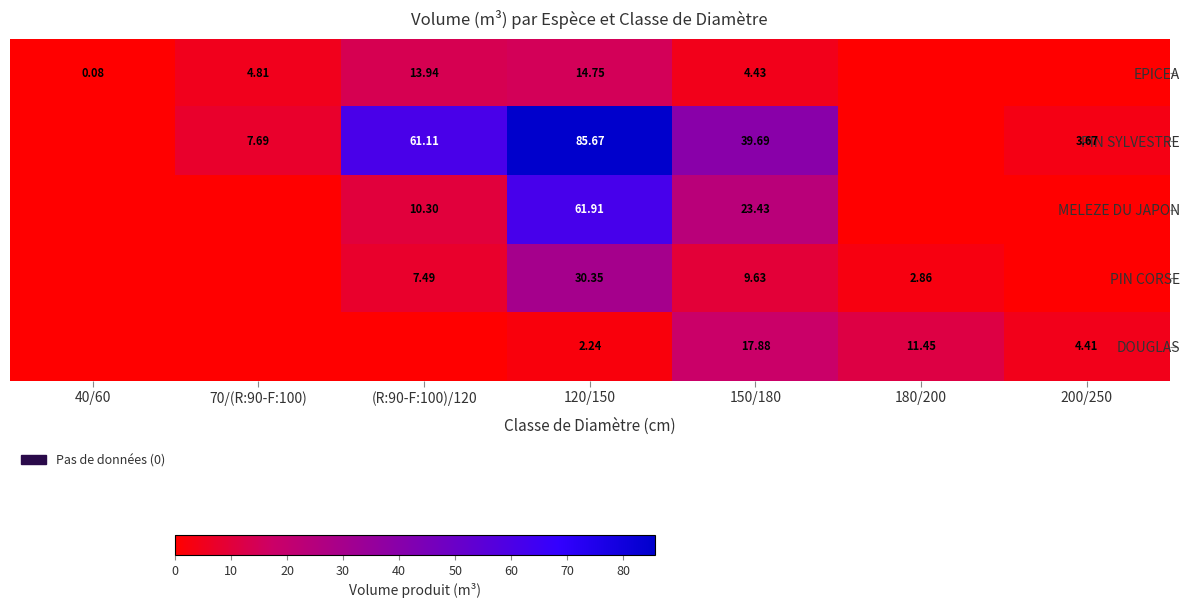

Is the value of PIN CORSE at (R:90-F:100)/120 greater than the value of MELEZE DU JAPON at 150/180?

No